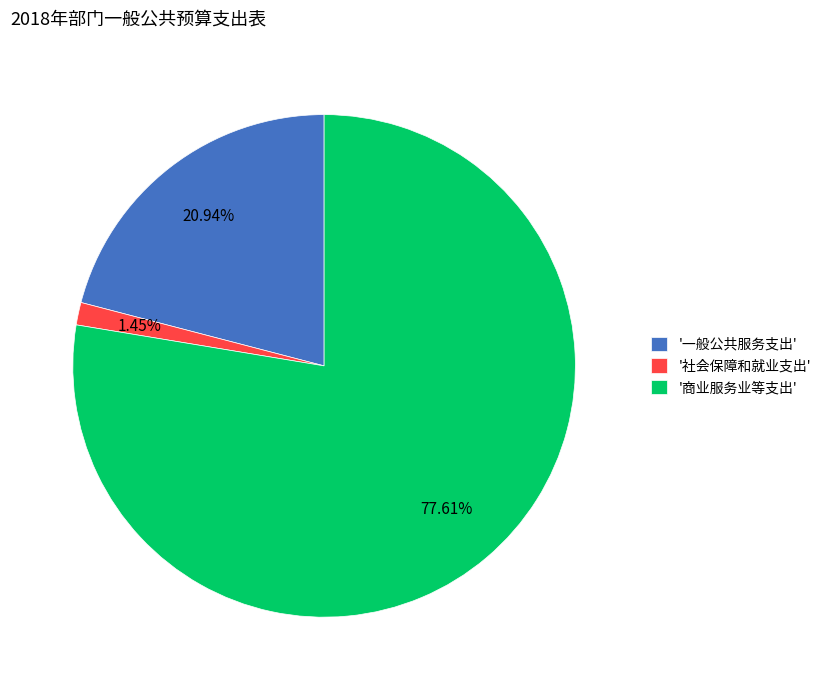

Which has a higher value, '一般公共服务支出' or '社会保障和就业支出'?

'一般公共服务支出'